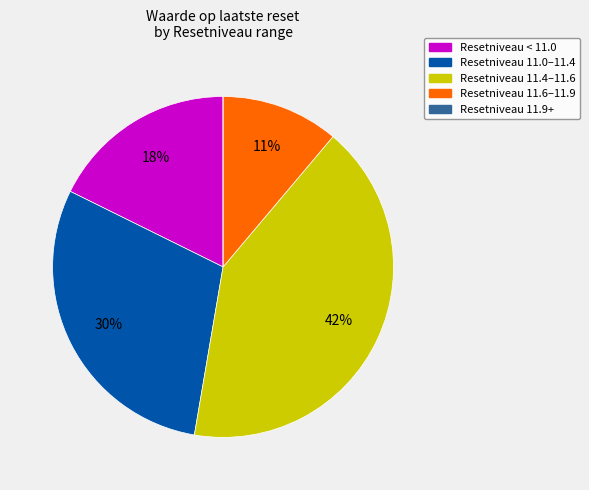

To the nearest percent, what is the difference between the largest and smallest slice percentages?

42%